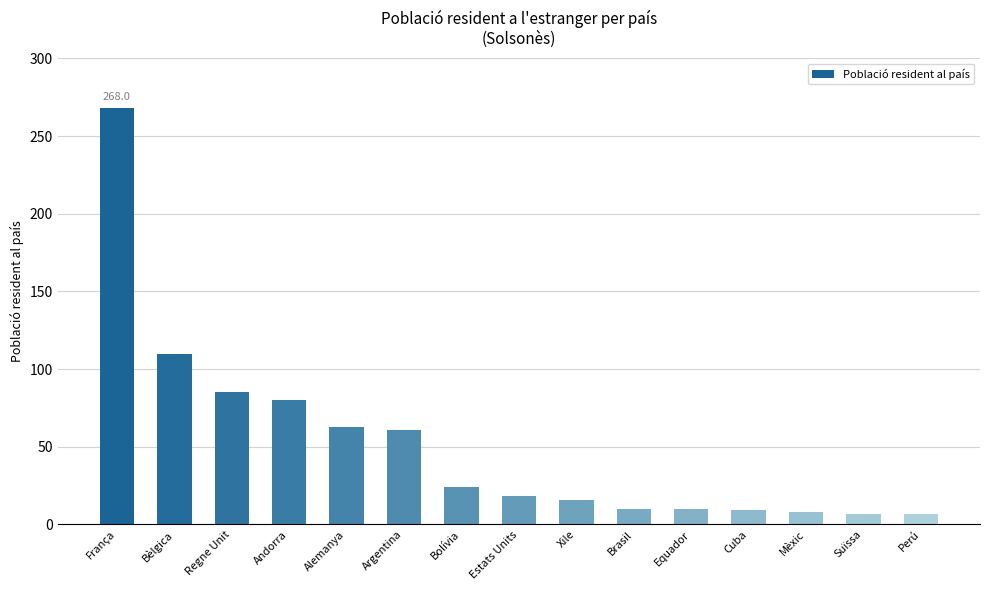

How many distinct data groups are displayed?

1